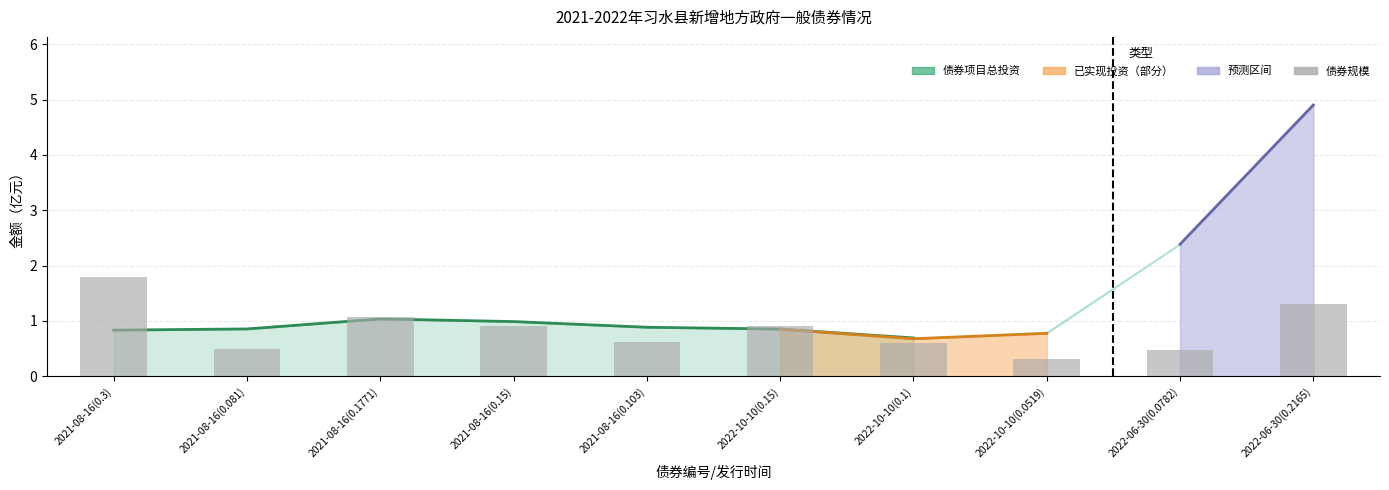

How many groups of bars are there?

10